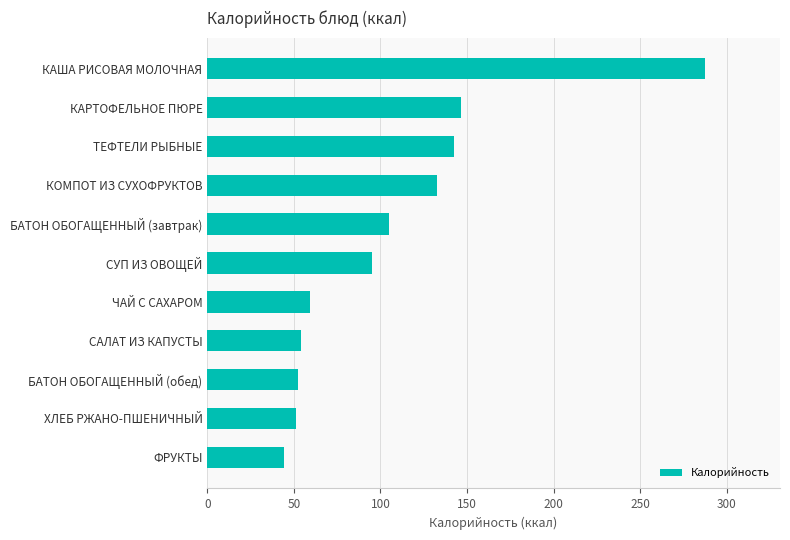

Reading top to bottom, extract all data points from this chart.

287.5	146.7	142.5	132.5	104.8	95.0	59.3	53.9	52.4	51.0	44.6